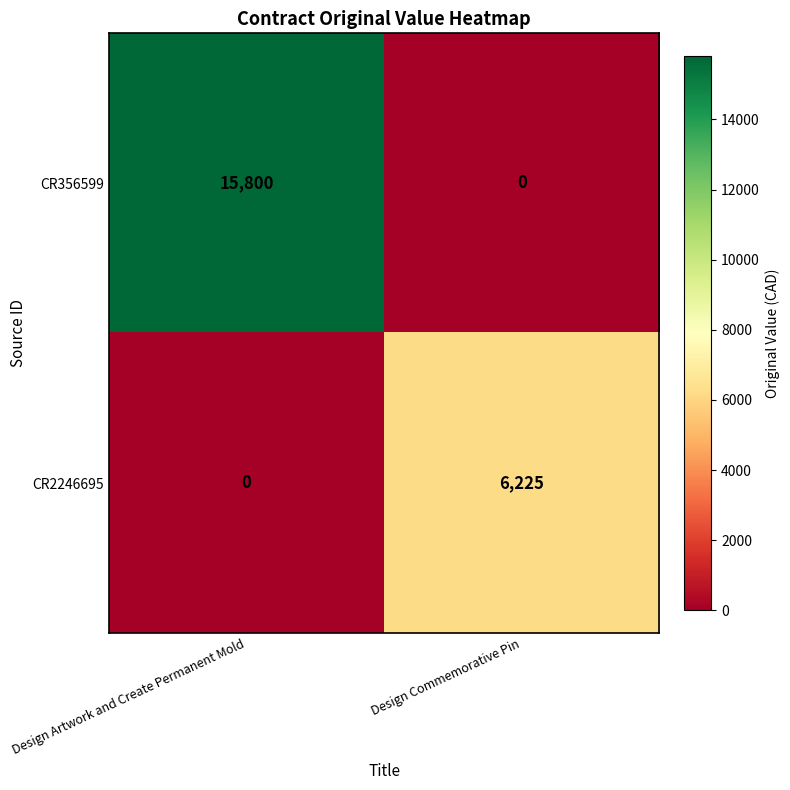

List the series in order of their overall mean, lowest first.

CR2246695, CR356599